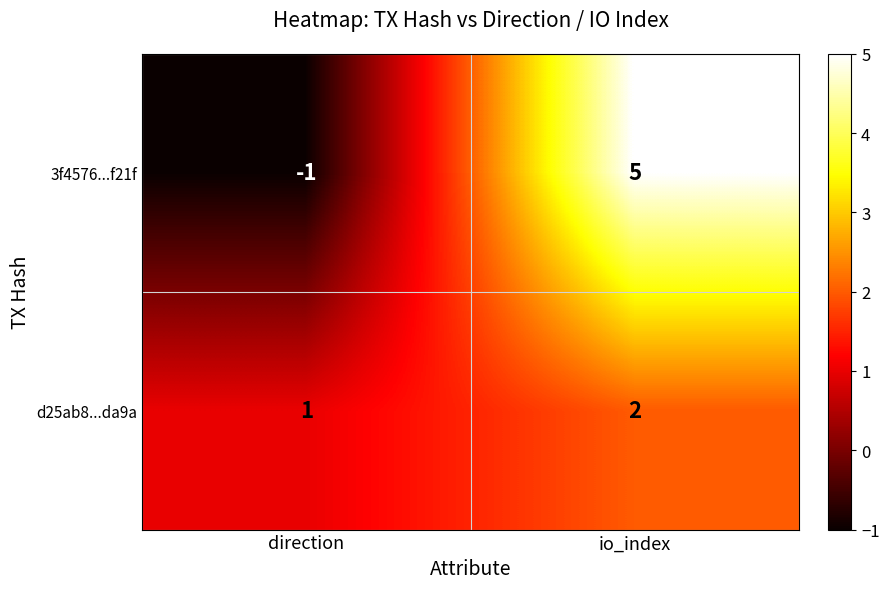

What is the total value across all series at io_index?

7